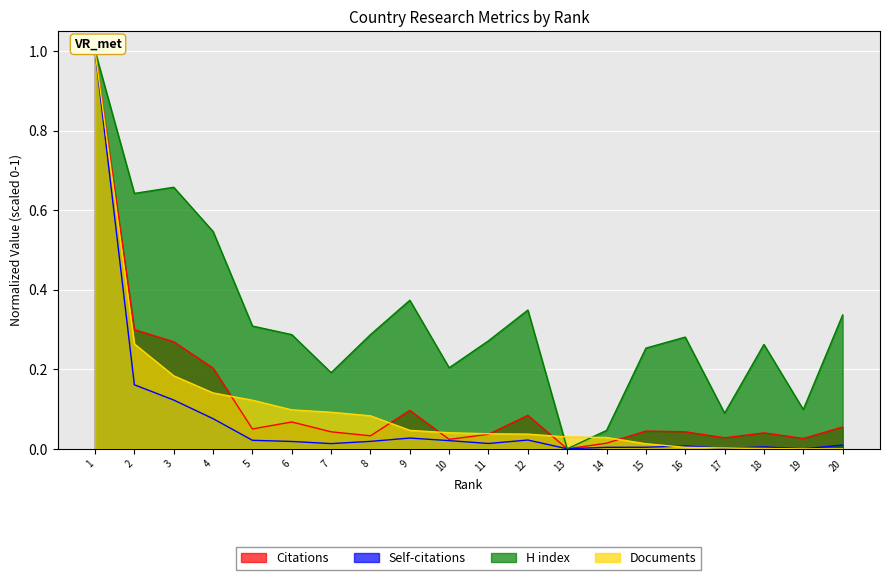

Which series has the largest total across all categories?

H index